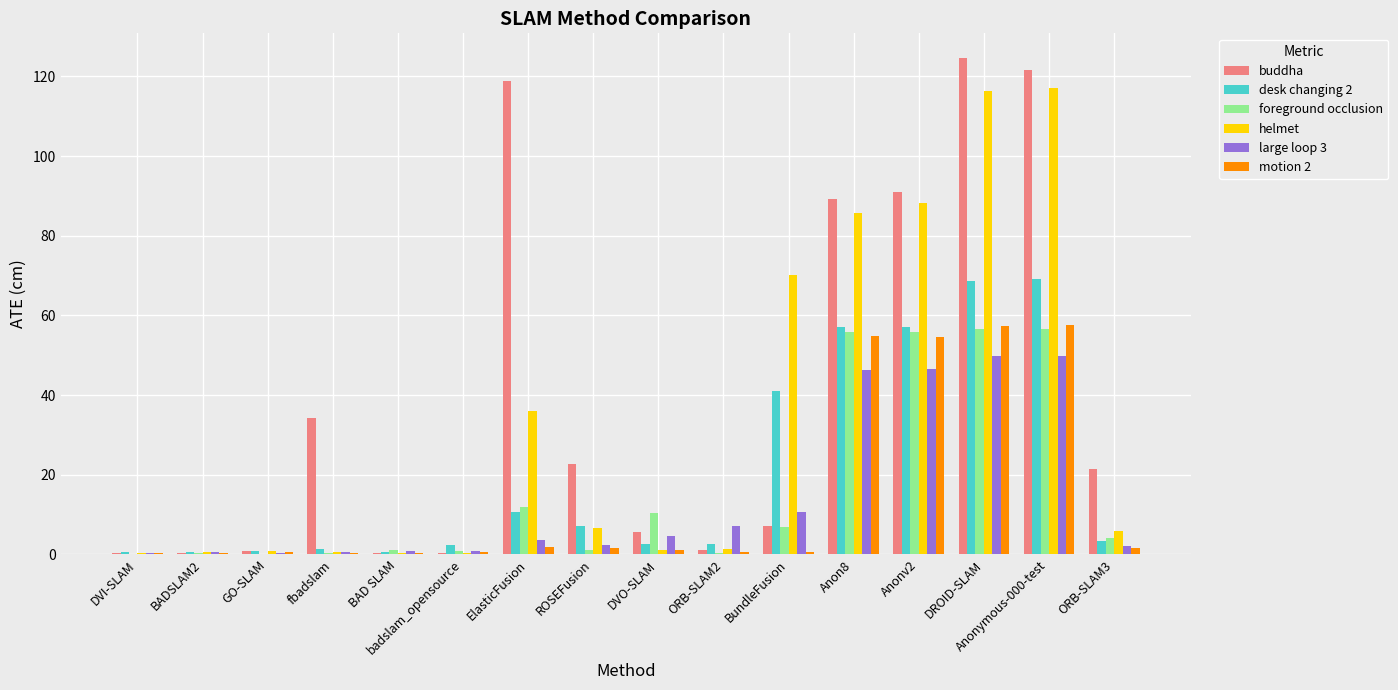

Which category has the highest value across all series?

DROID-SLAM